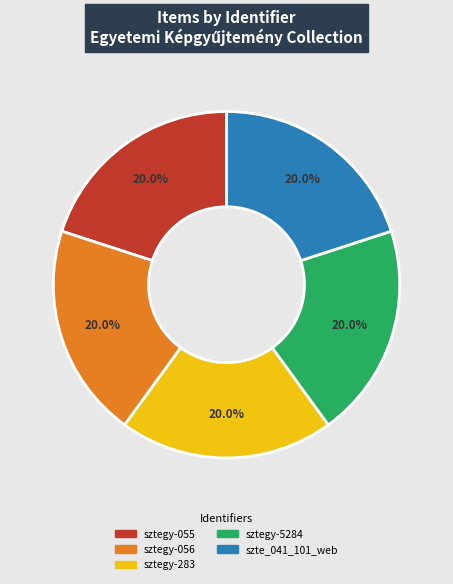

Approximately how many times larger is the value at sztegy-5284 compared to sztegy-056?

1.0